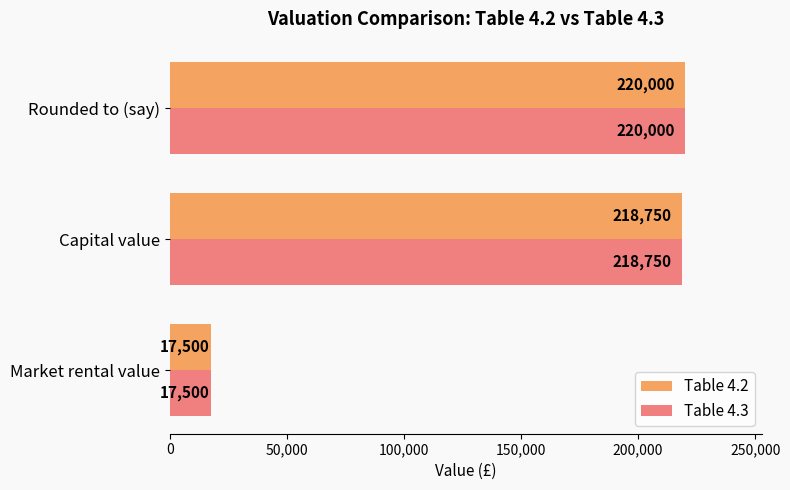

Which category has the highest value in the Table 4.2 series?

Rounded to (say)